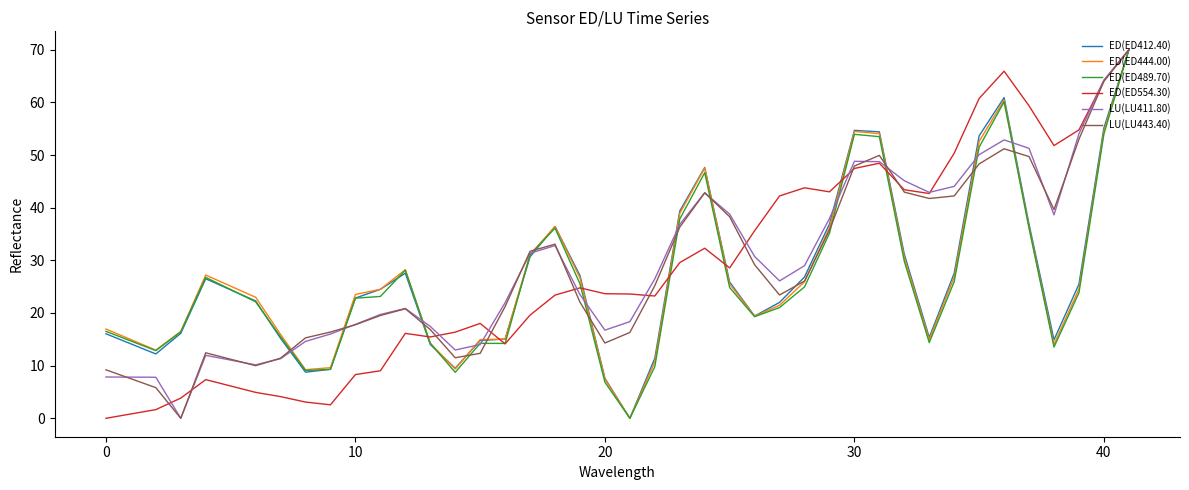

What is the highest value of the ED(ED489.70) series?

70.0